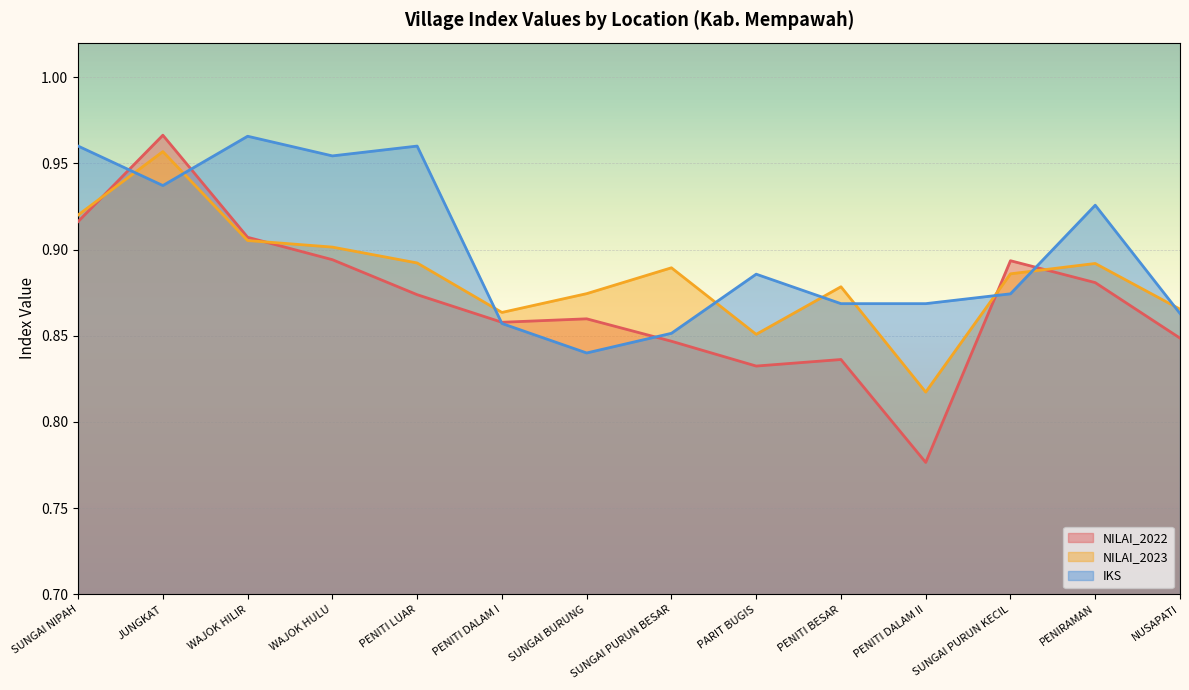

How many interior local valleys does the NILAI_2022 series have?

3